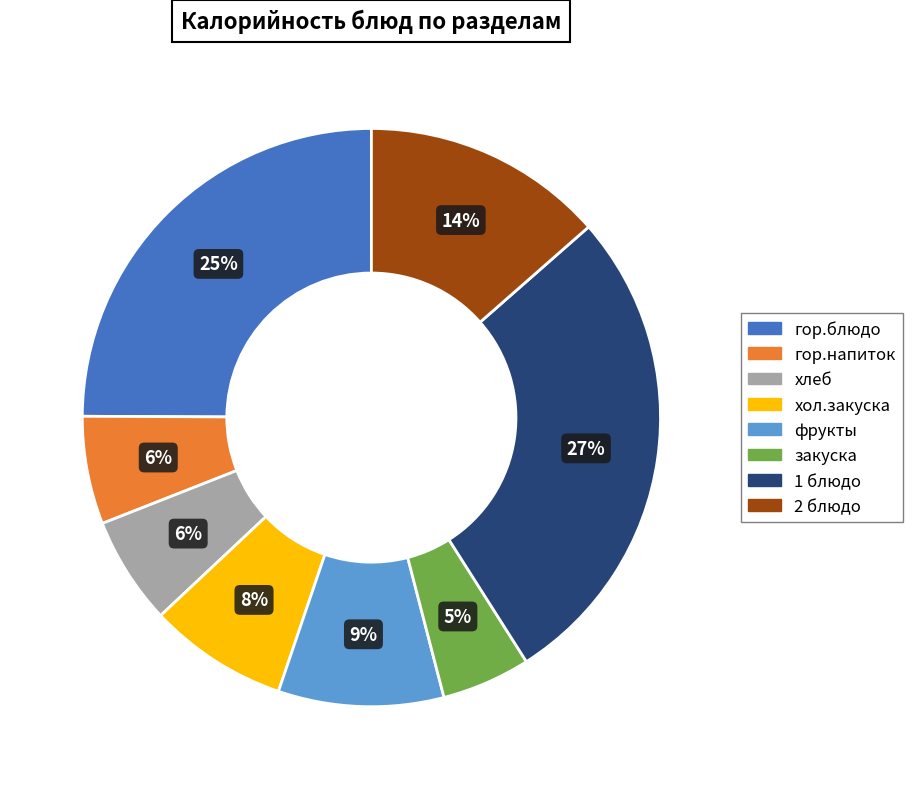

How many slices are in this pie chart?

8